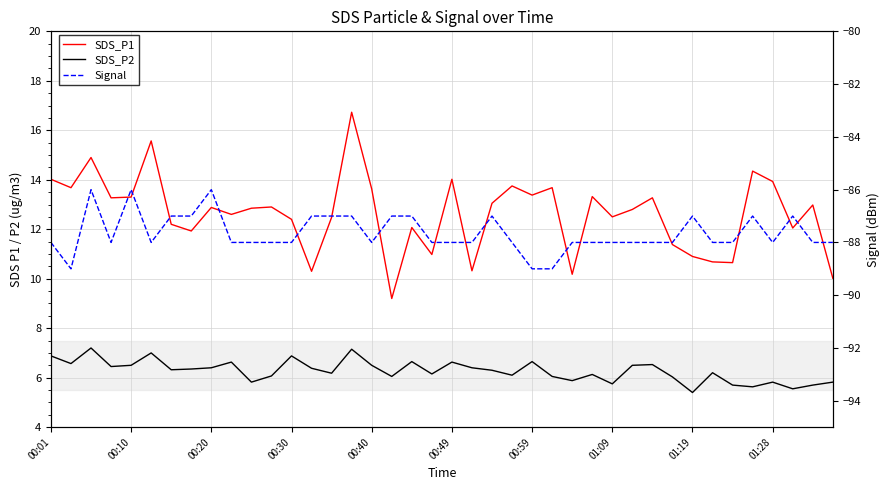

True or false: SDS_P1 has a value of 16.7 at 15.

True